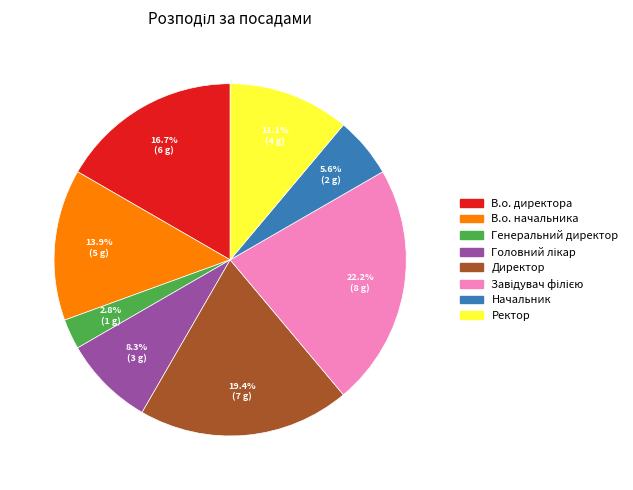

Which category has the smallest portion of the pie?

Генеральний директор